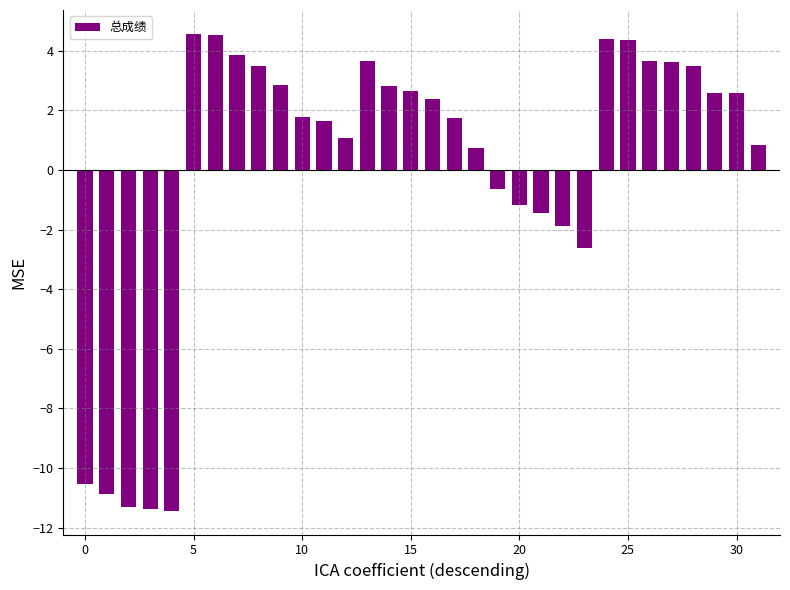

What is the value of the 6th bar from the left?

4.6